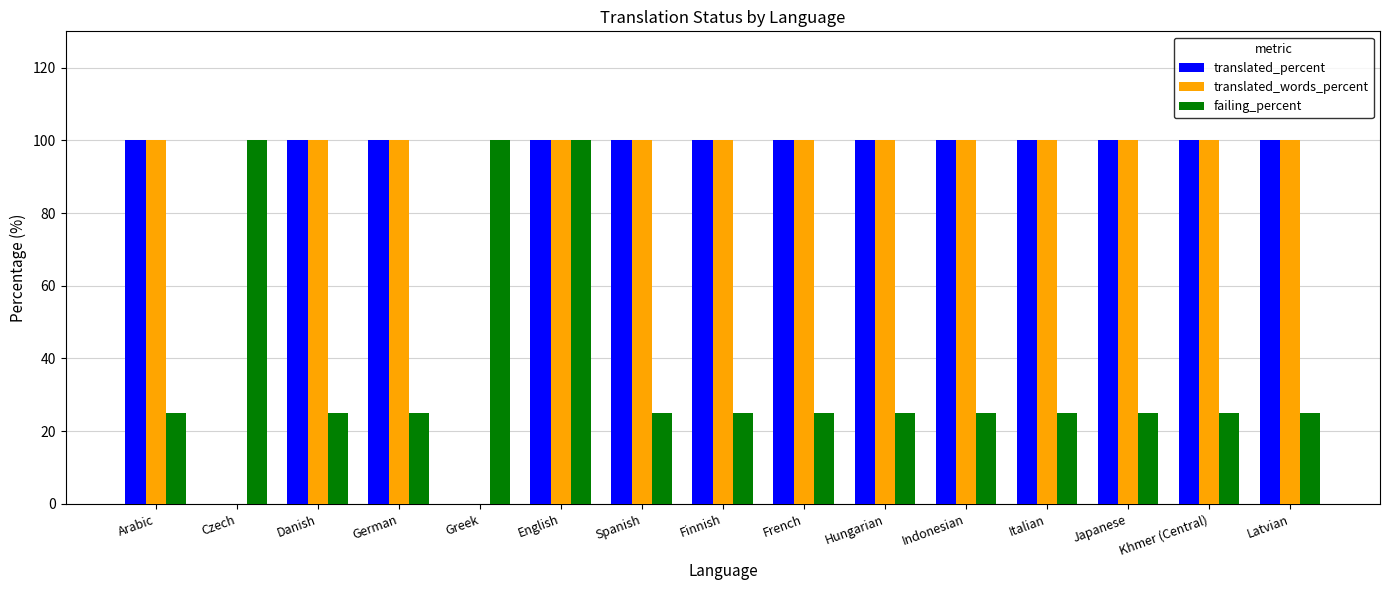

Reading left to right, extract all data points from this chart.

translated_percent: 100	0	100	100	0	100	100	100	100	100	100	100	100	100	100
translated_words_percent: 100	0	100	100	0	100	100	100	100	100	100	100	100	100	100
failing_percent: 25	100	25	25	100	100	25	25	25	25	25	25	25	25	25